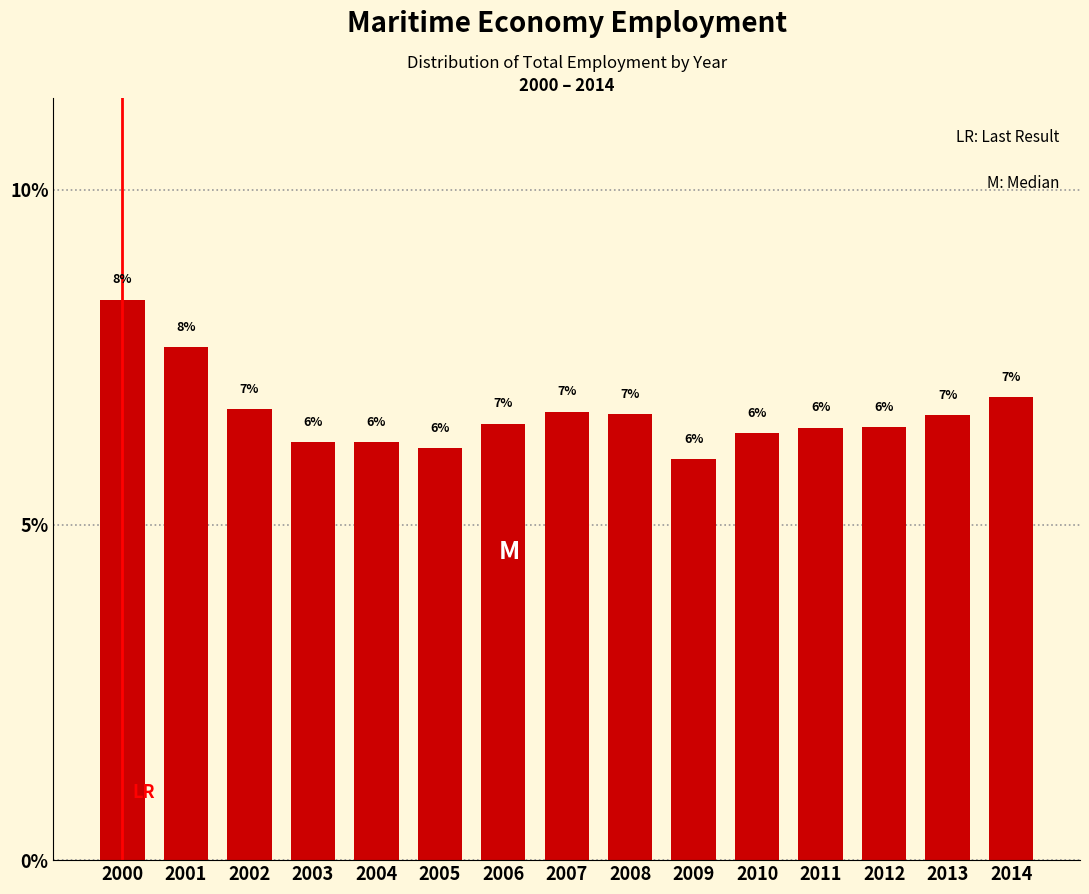

How many bars are there in total?

15